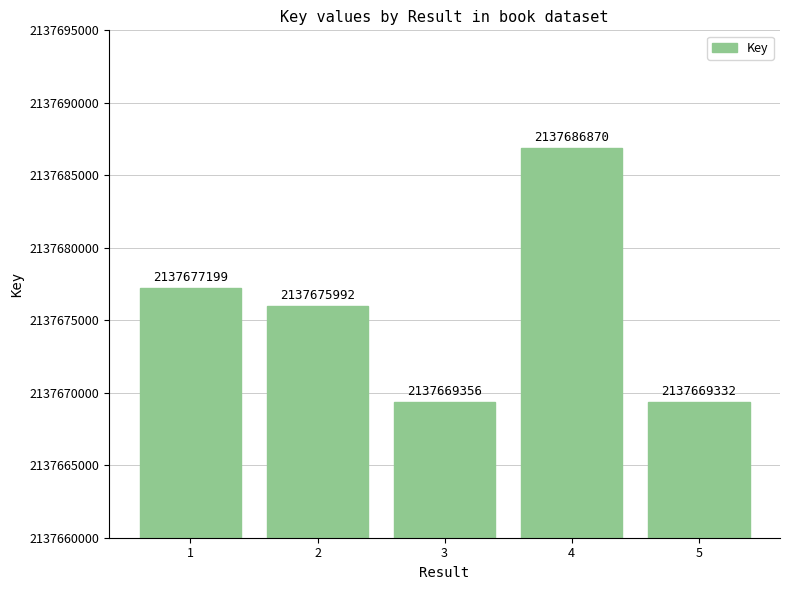

Read the value at 2.

2137675992